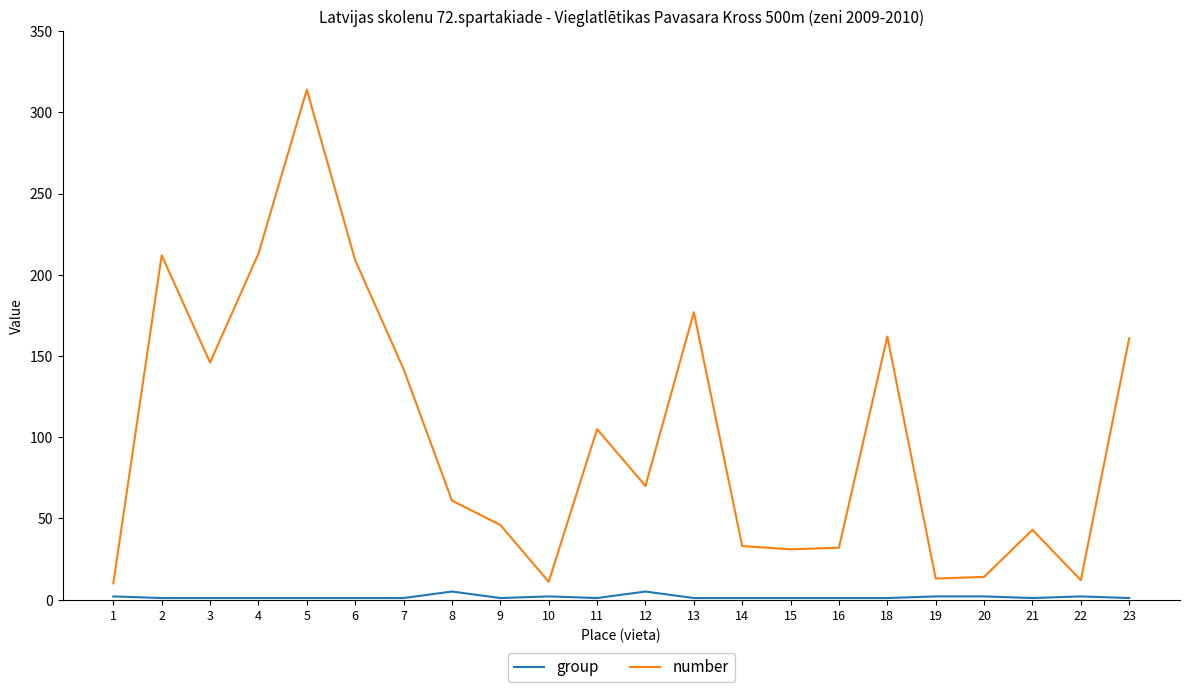

What is the greatest value displayed?

314